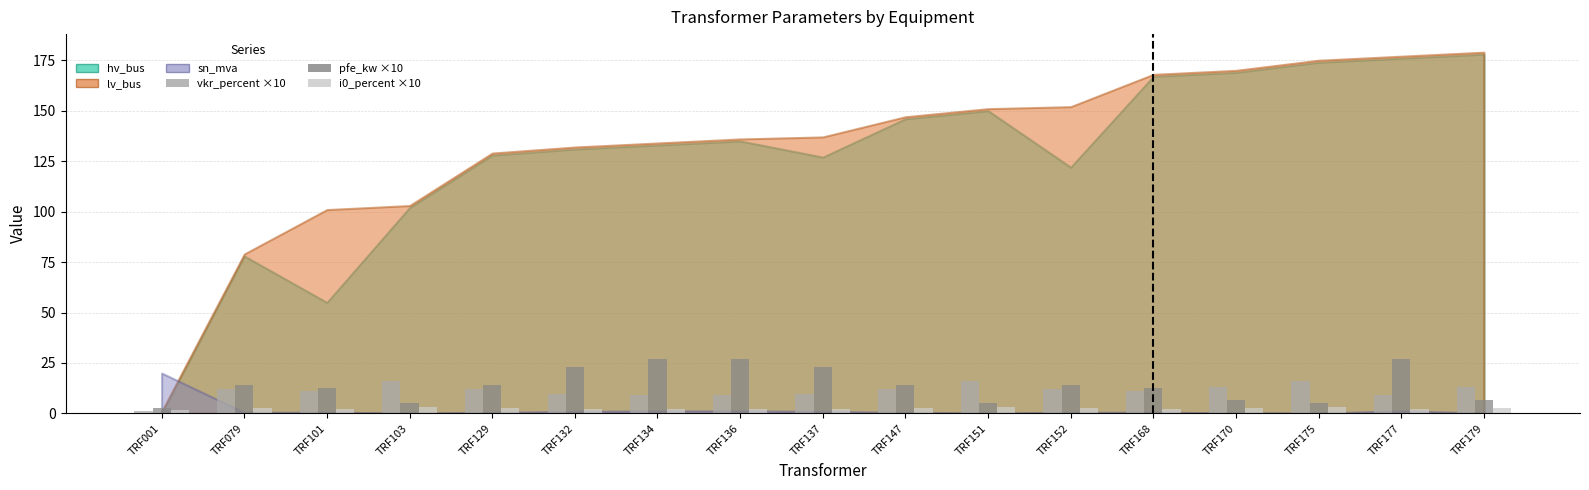

What is the minimum value shown in the chart?

1.4